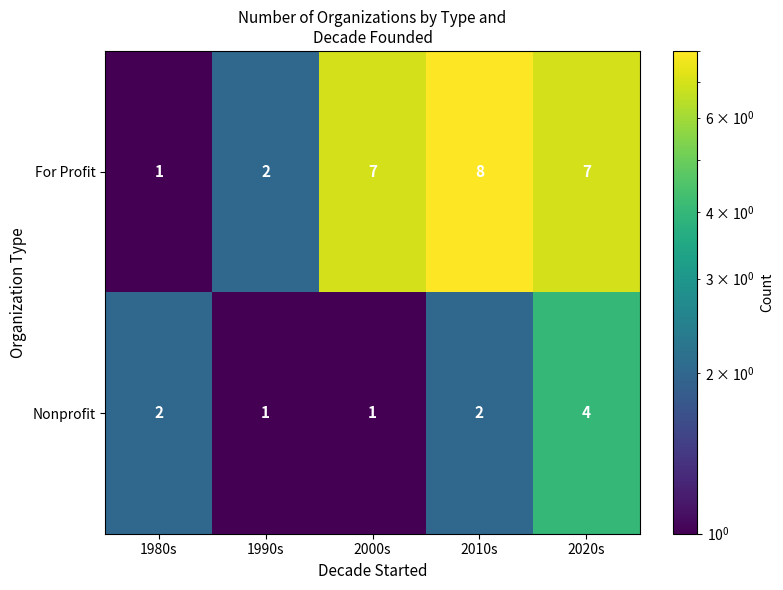

What is the sum of all For Profit values?

25